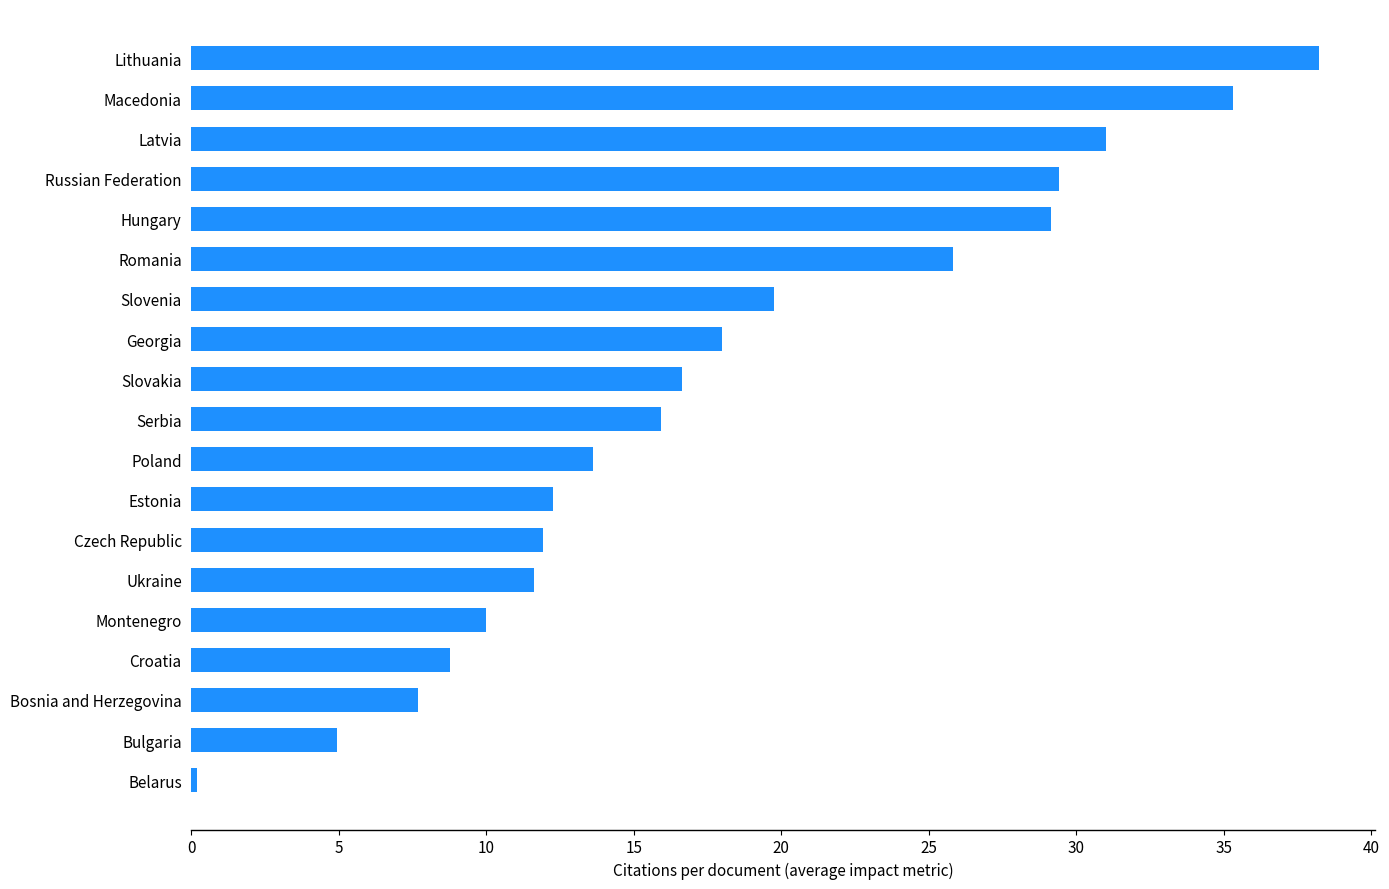

What value does the data have at Lithuania?

38.2